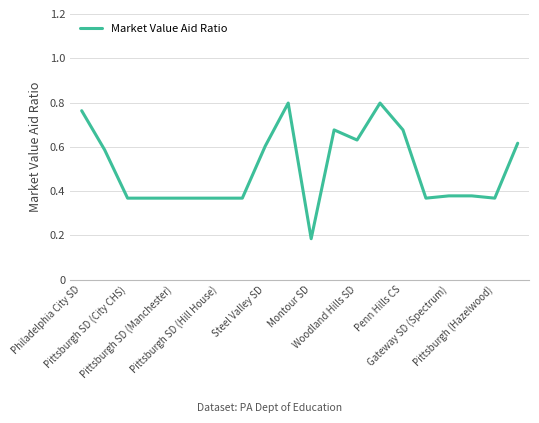

How many lines are shown in the chart?

1